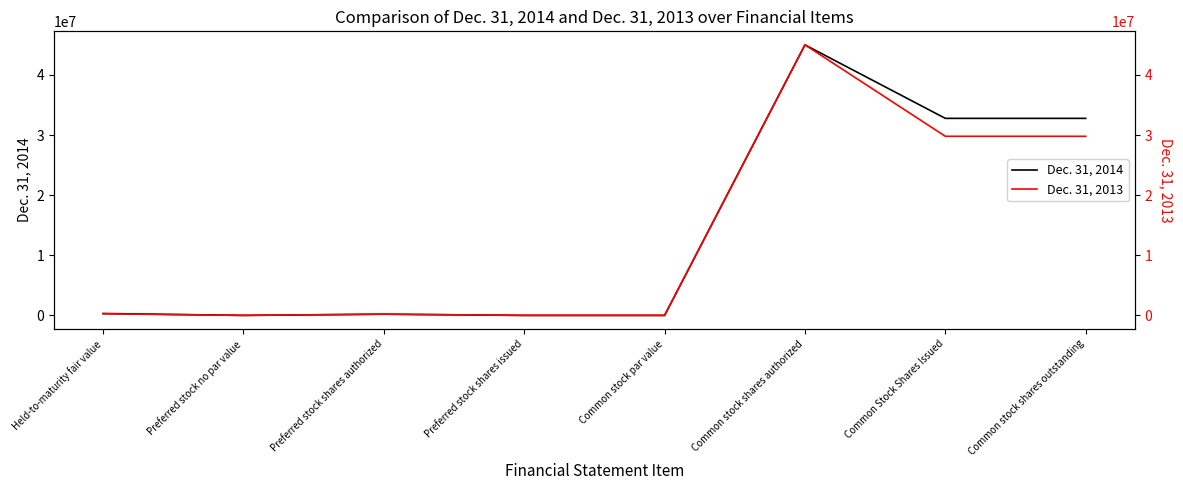

Count the number of categories in the chart.

8